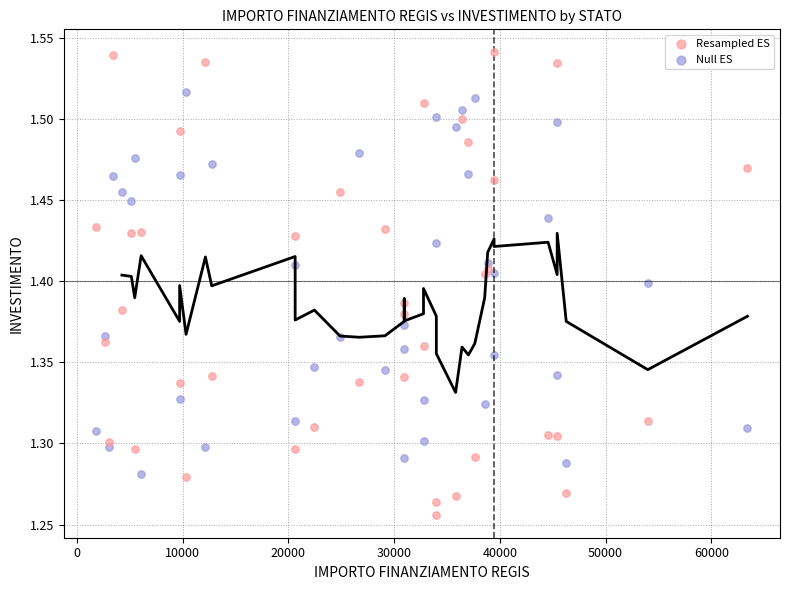

Which series contains the highest Y value?

Resampled ES